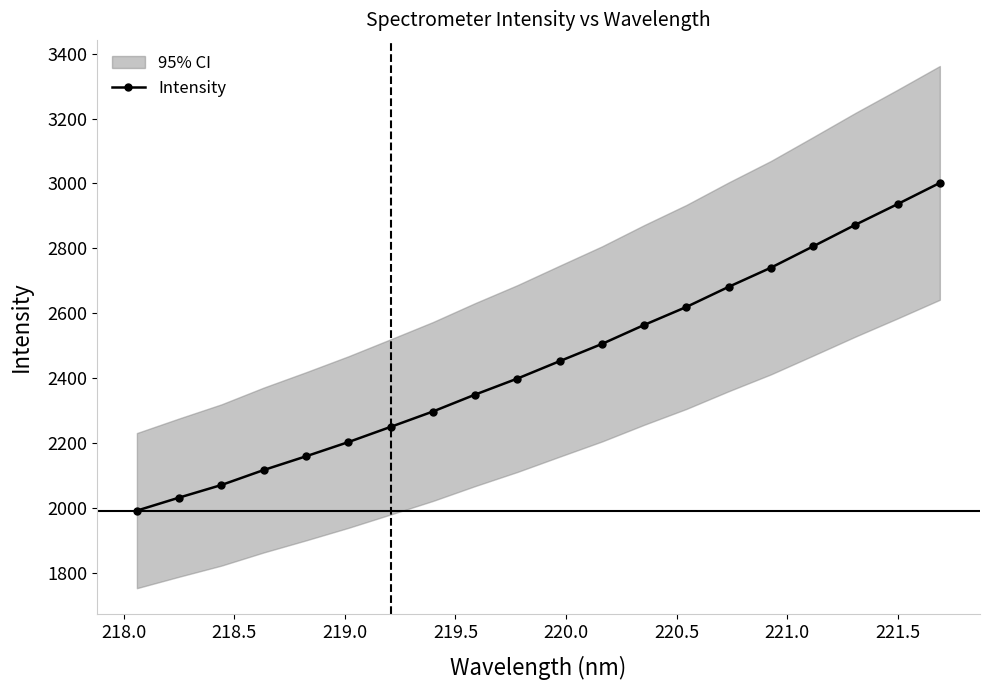

How many values are below 2452?

10